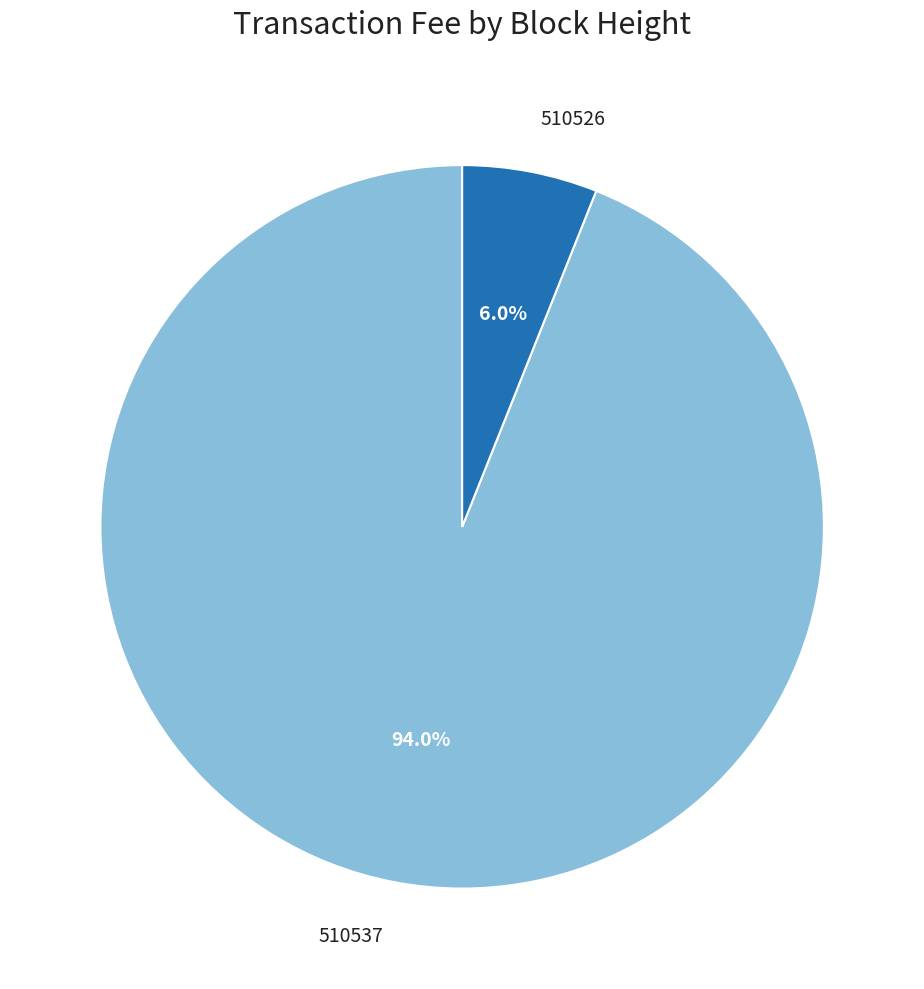

Is there any slice that represents more than half of the pie?

Yes